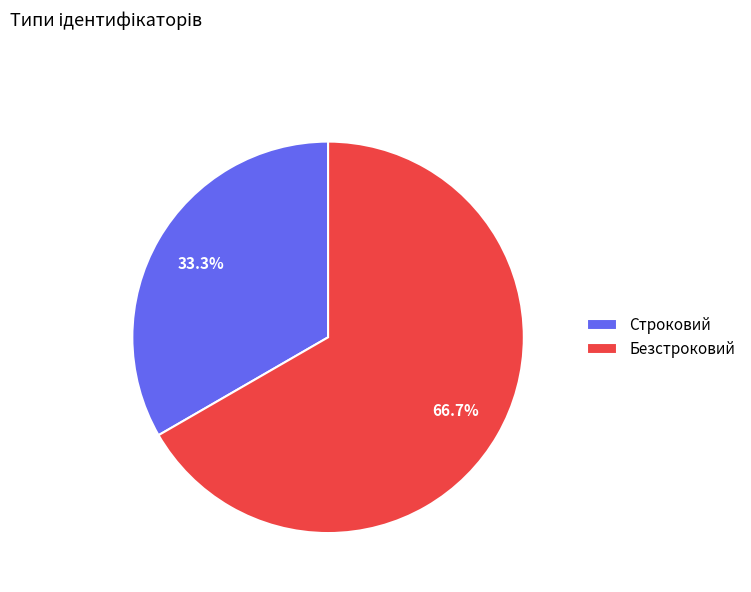

What is the smallest slice in the pie chart?

Строковий